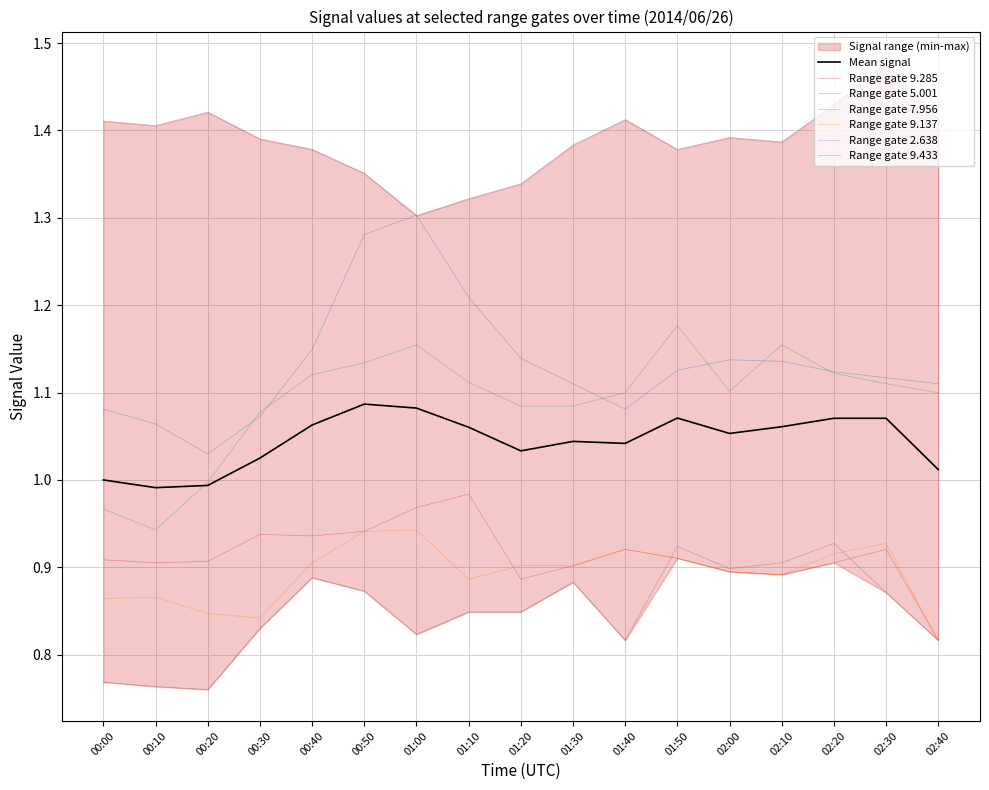

What is the minimum value shown in the chart?

0.8